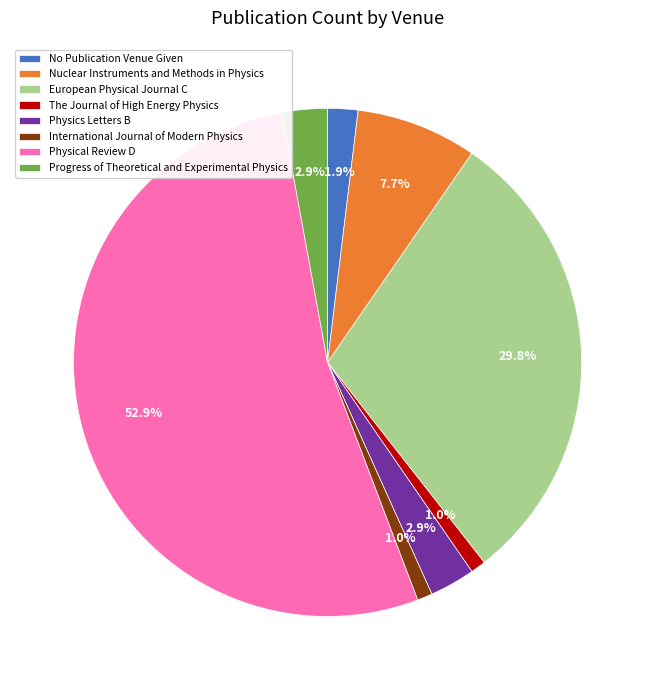

To the nearest percent, what is the difference between the European Physical Journal C and International Journal of Modern Physics slice percentages?

29%